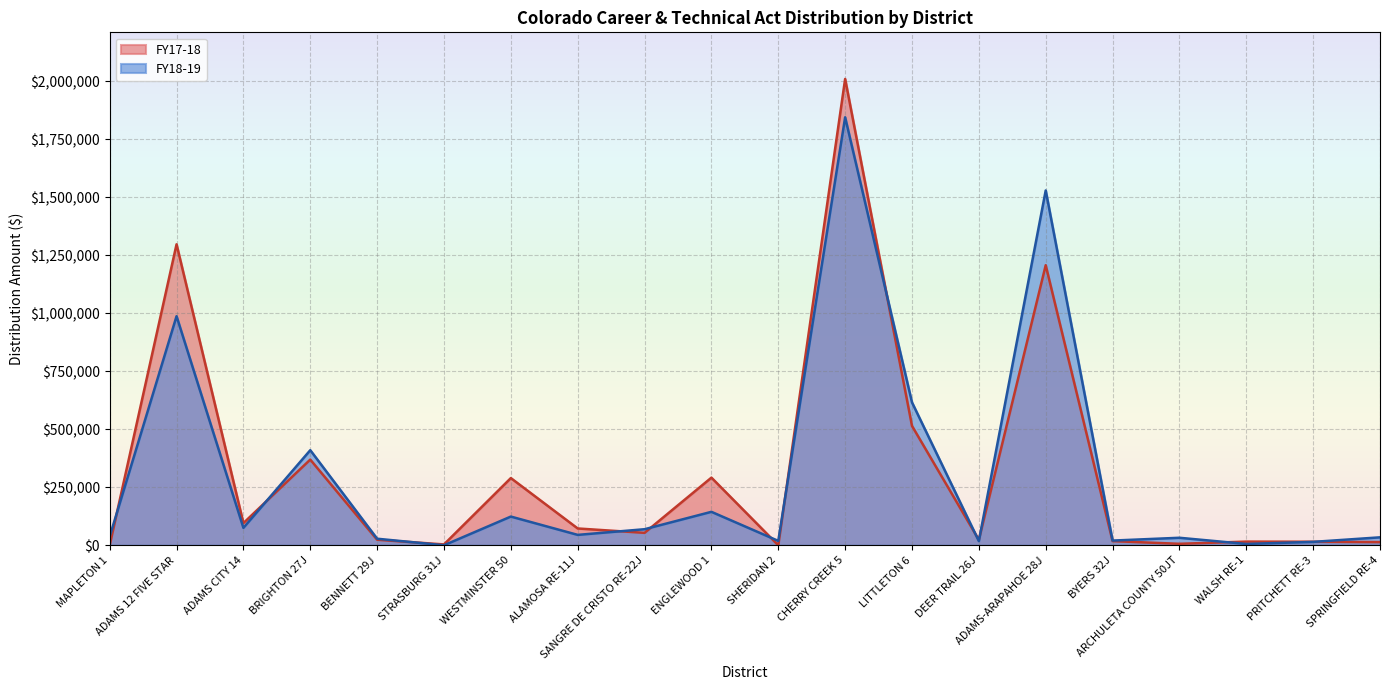

The FY18-19 series shows 32344.5 at ARCHULETA COUNTY 50JT. True or false?

True